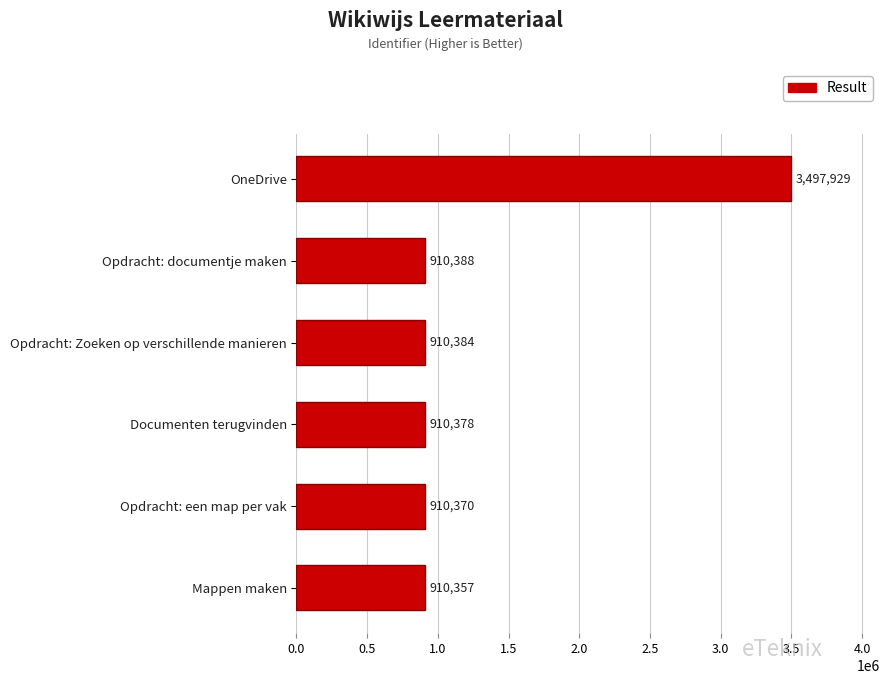

How many bars are there in total?

6